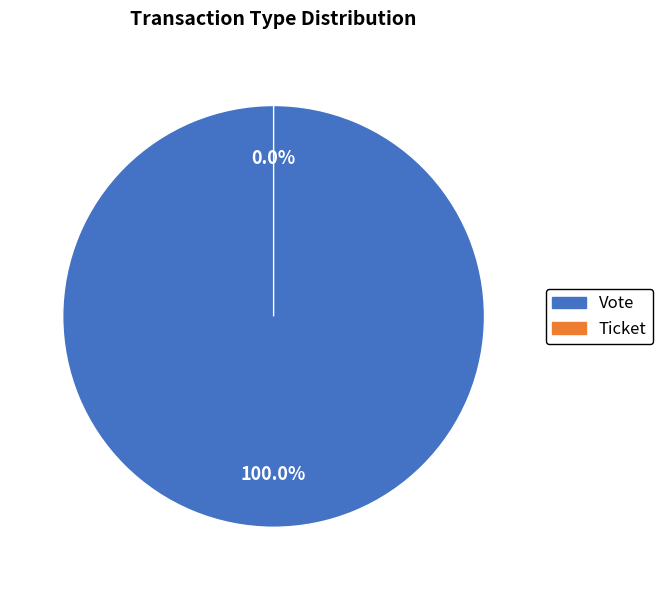

Count the number of slices in the pie.

2